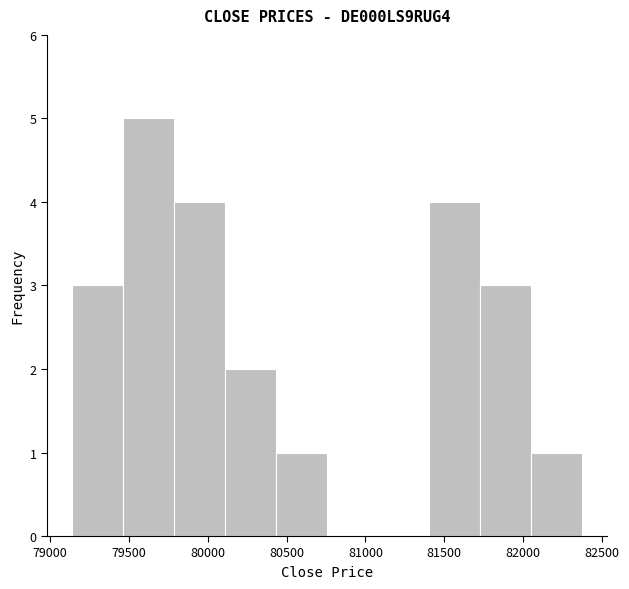

What is the height of the bar covering 82050 to 82350 on the x-axis? Neither the bar edges nor the heights are printed on the chart, so give them approximately, as read against the axes.

1